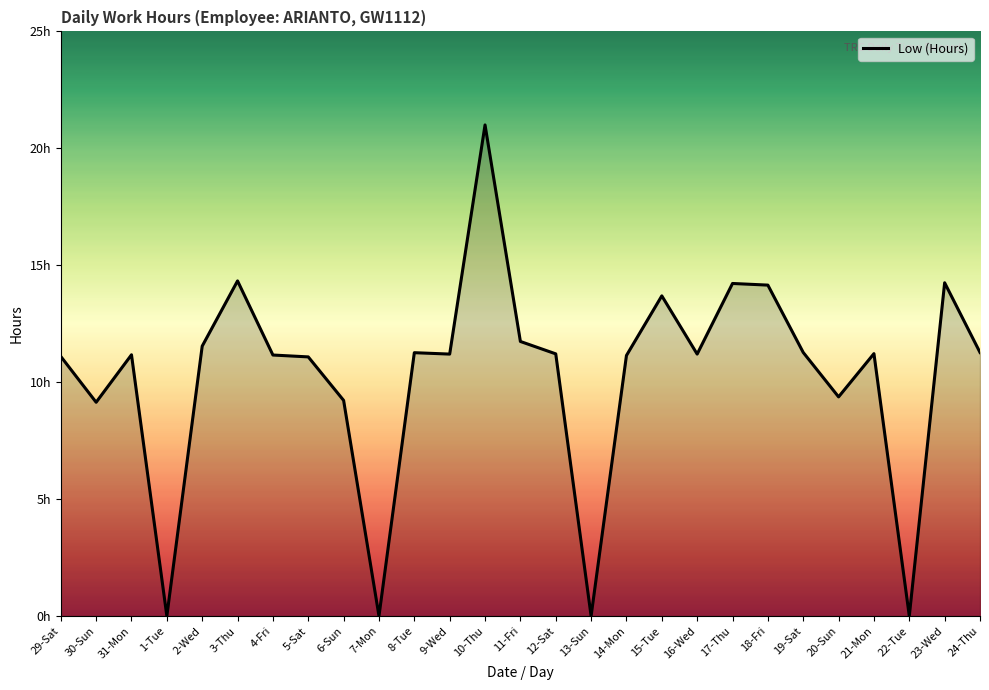

Does the chart display data point markers on the line(s)?

No